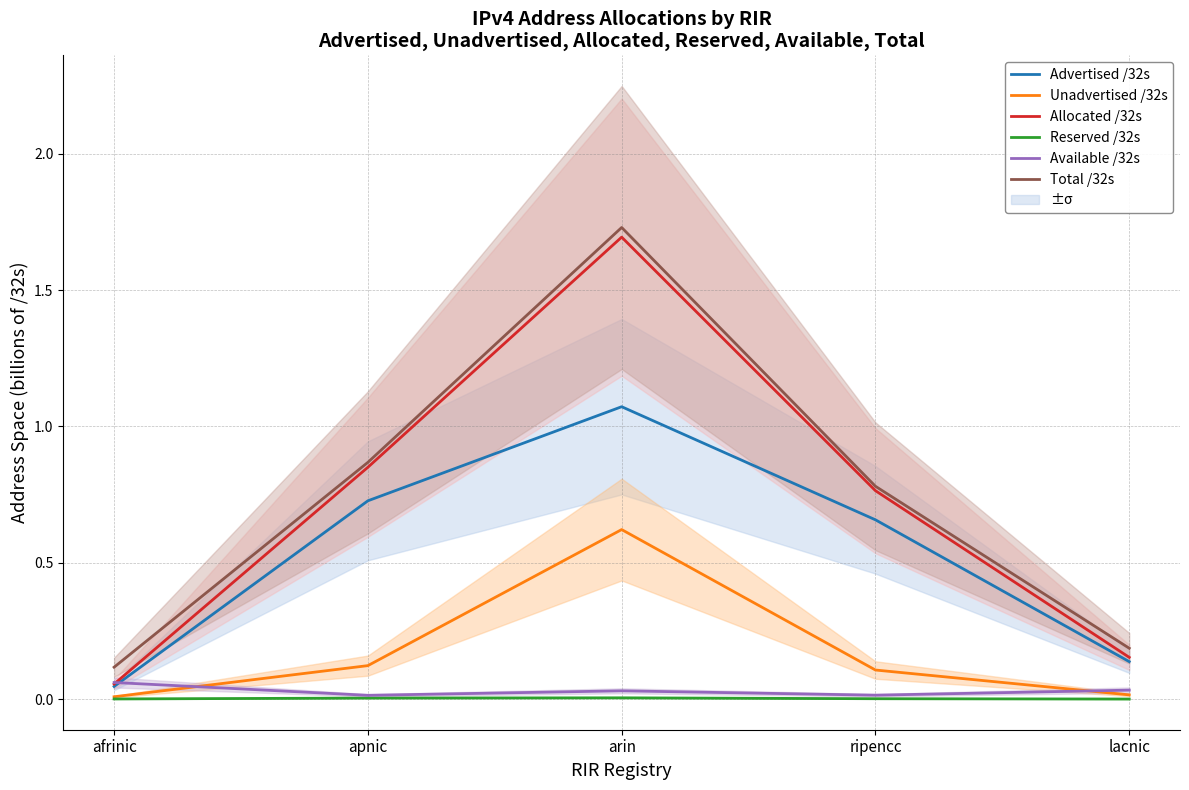

What is the difference between the highest and lowest values at apnic?

0.9